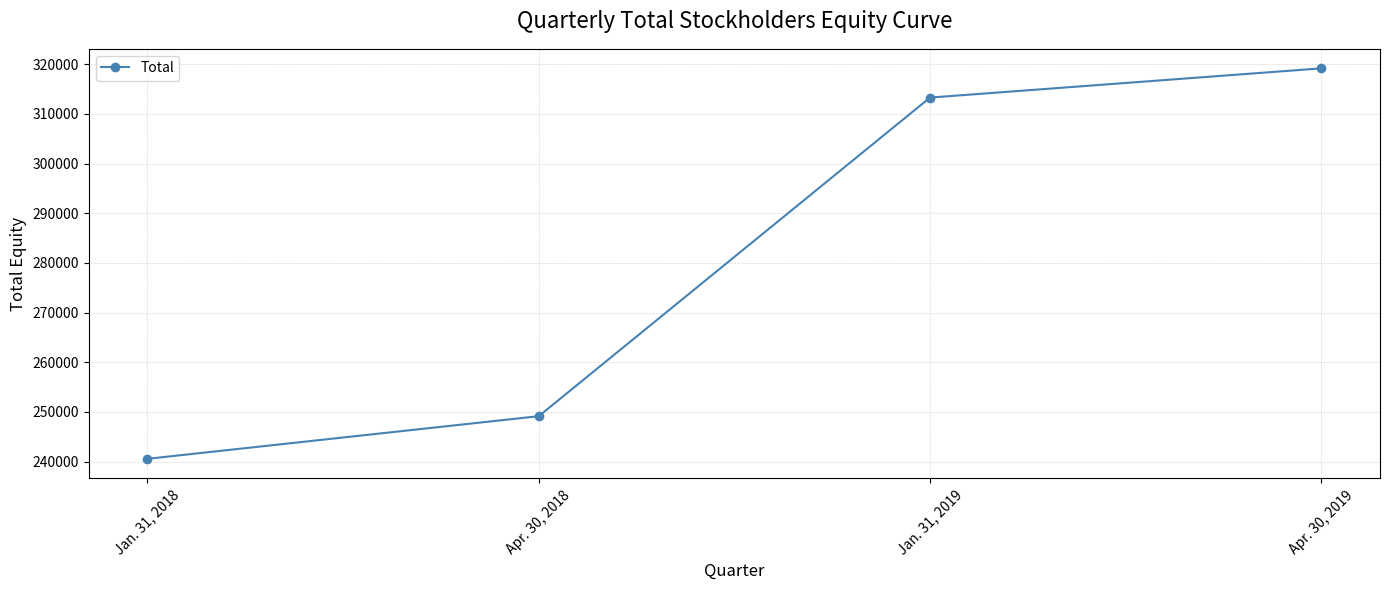

The value at Jan. 31, 2018 is 122856. True or false?

False